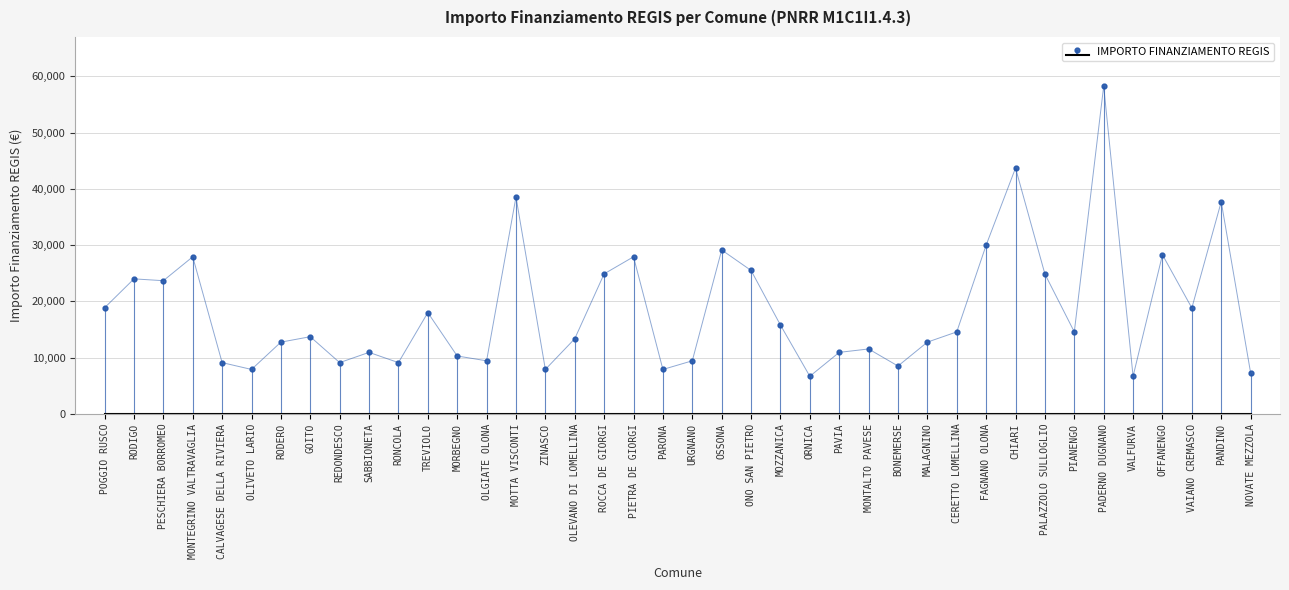

List the labels in order of value, smallest first.

ORNICA, VALFURVA, NOVATE MEZZOLA, OLIVETO LARIO, ZINASCO, PARONA, BONEMERSE, CALVAGESE DELLA RIVIERA, REDONDESCO, RONCOLA, OLGIATE OLONA, URGNANO, MORBEGNO, SABBIONETA, PAVIA, MONTALTO PAVESE, RODERO, MALAGNINO, OLEVANO DI LOMELLINA, GOITO, CERETTO LOMELLINA, PIANENGO, MOZZANICA, TREVIOLO, VAIANO CREMASCO, POGGIO RUSCO, PESCHIERA BORROMEO, RODIGO, PALAZZOLO SULLOGLIO, ROCCA DE GIORGI, ONO SAN PIETRO, MONTEGRINO VALTRAVAGLIA, PIETRA DE GIORGI, OFFANENGO, OSSONA, FAGNANO OLONA, PANDINO, MOTTA VISCONTI, CHIARI, PADERNO DUGNANO